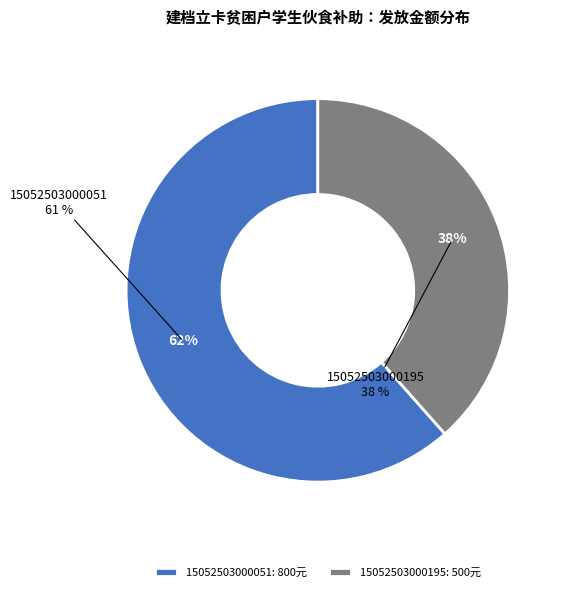

True or false: 15052503000195 accounts for 38% of the total.

True